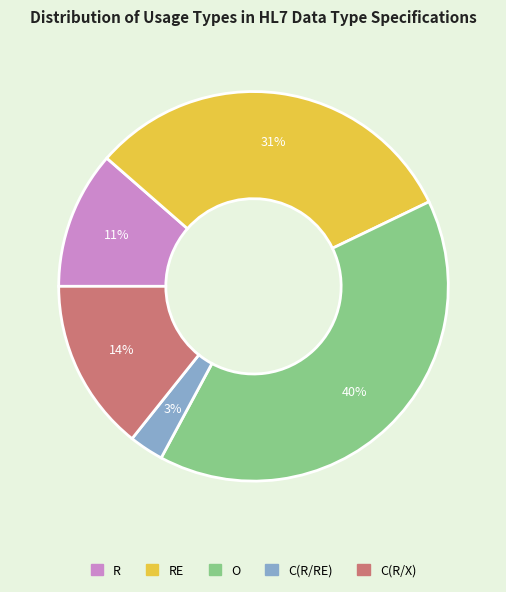

To the nearest percent, what is the difference between the largest and smallest slice percentages?

37%